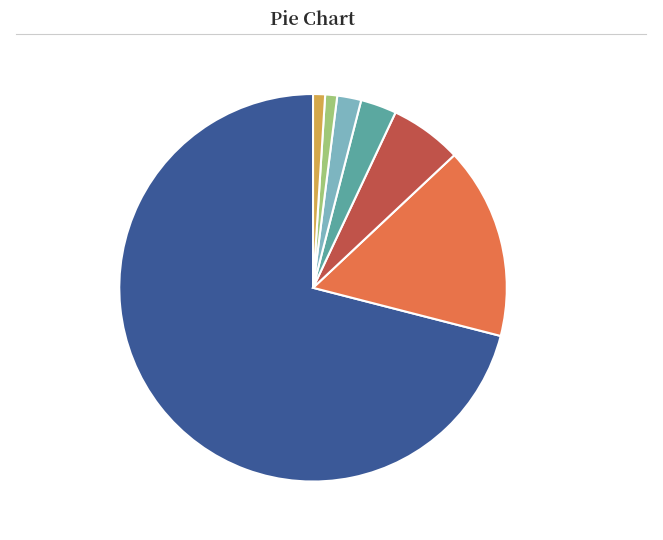

Count the number of slices in the pie.

7